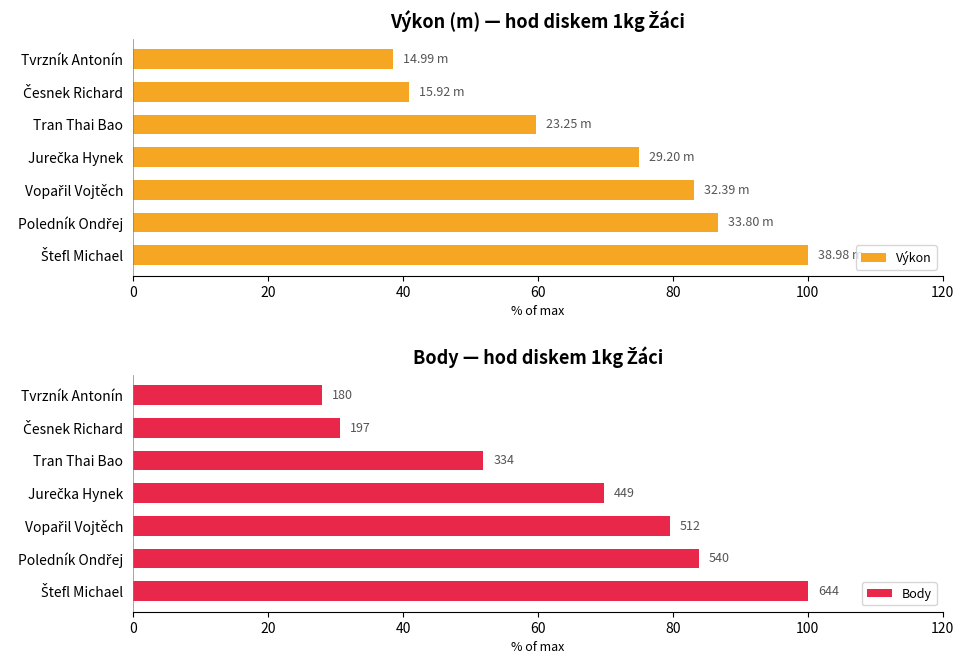

What is the difference between the second highest and minimum values in the Výkon series?

48.3